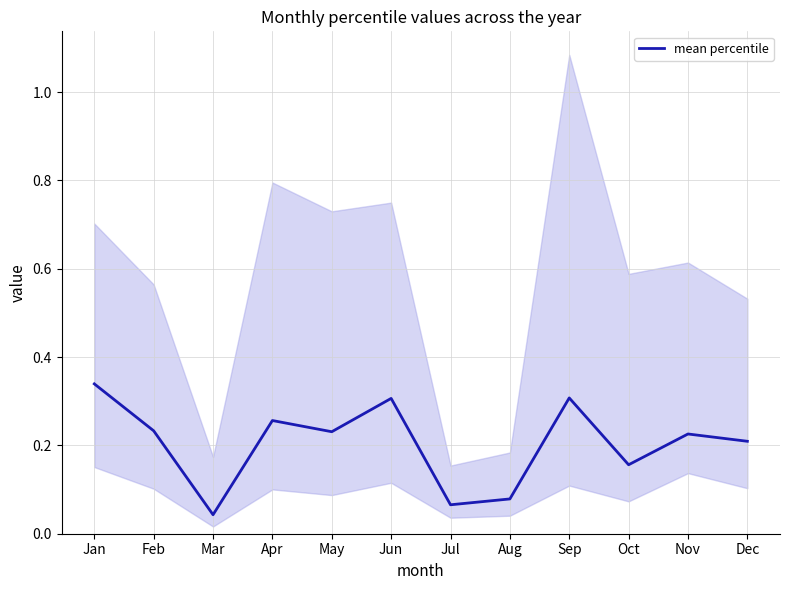

Is it true that the value at Apr is 0.3?

True